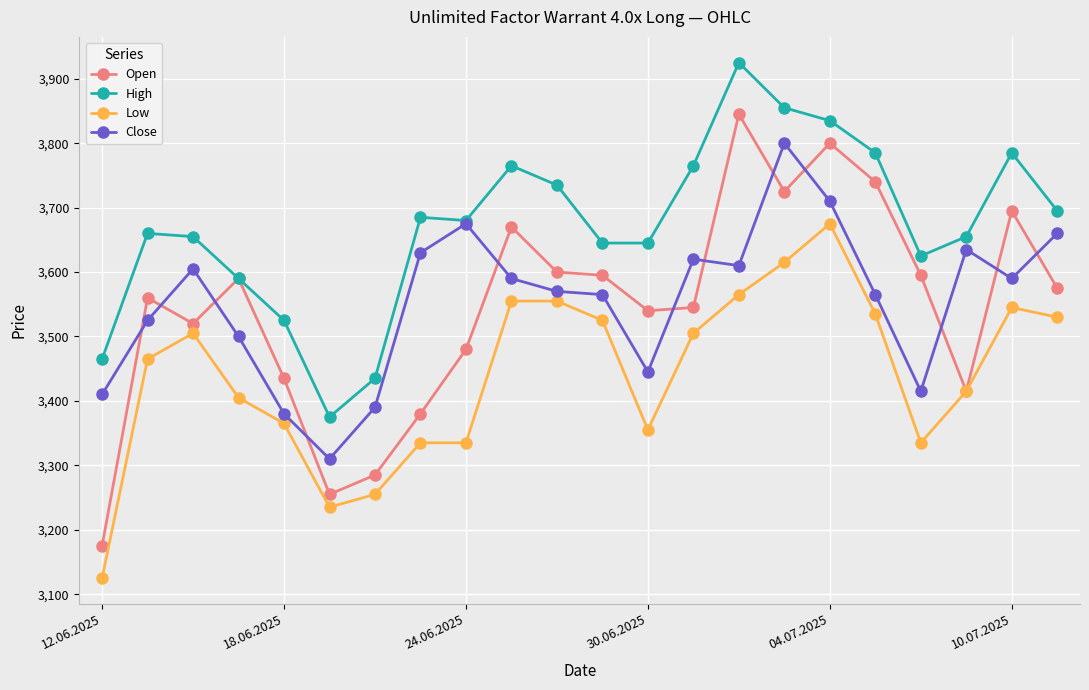

What is the smallest value displayed?

3125